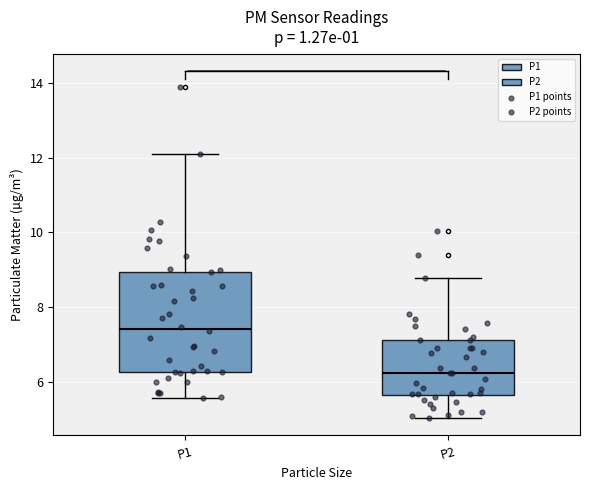

Reading left to right, transcribe this box plot: for each box, give where its median line is, the range the box spans, and where its two whiskers end, as read against the y-axis. The values are not printed on the chart, so give them approximately, as read against the axis.

P1: median 7.4, box 6.2 to 9.0, whiskers 5.6 to 12.2
P2: median 6.2, box 5.6 to 7.2, whiskers 5.0 to 8.8